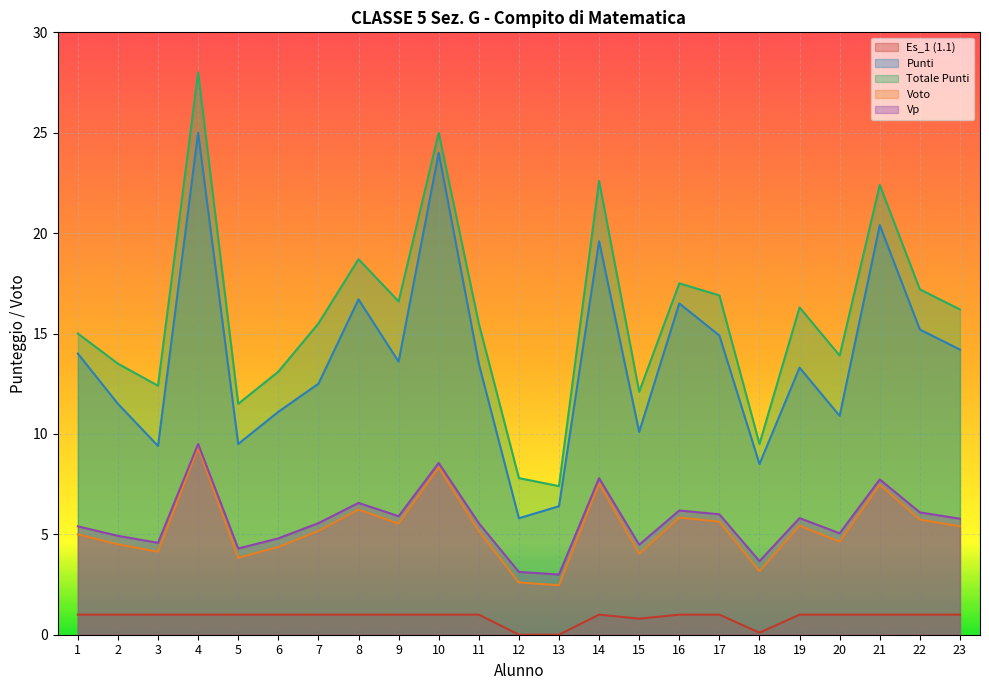

At which label does Punti first exceed 13?

1